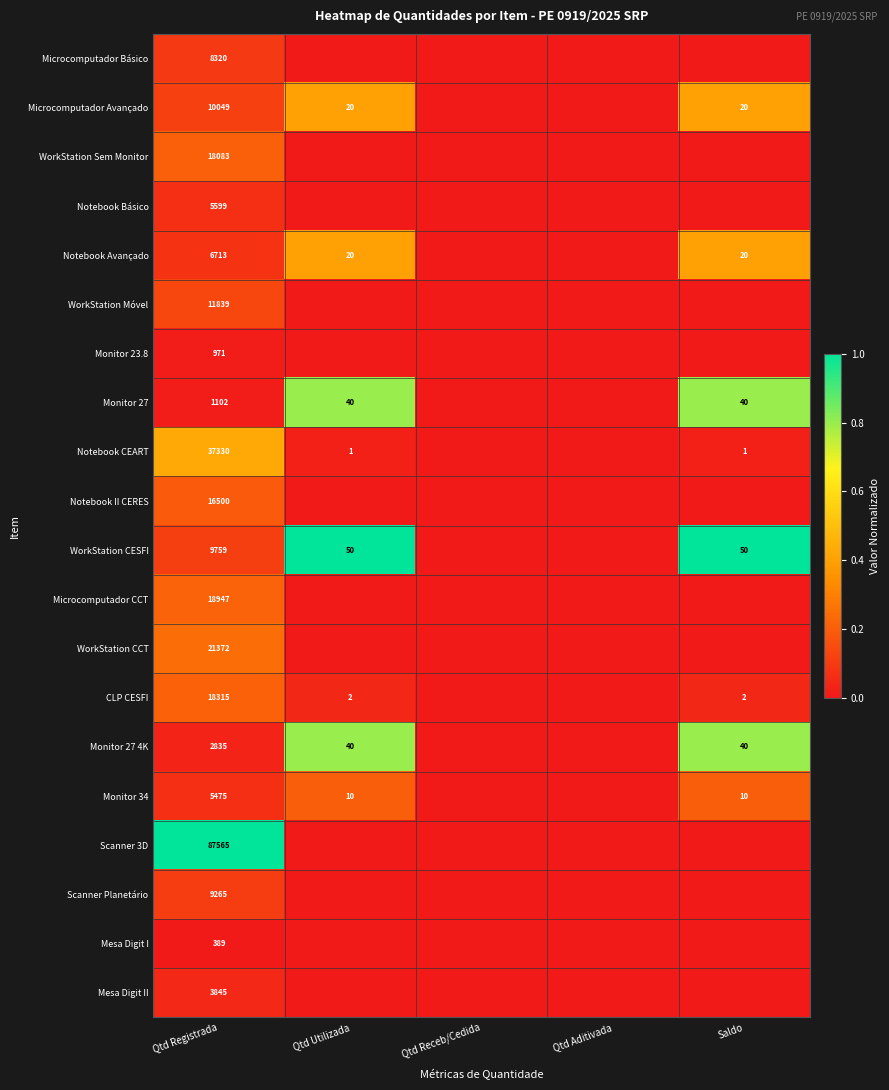

What is the total value across all series at Qtd Registrada?

294273